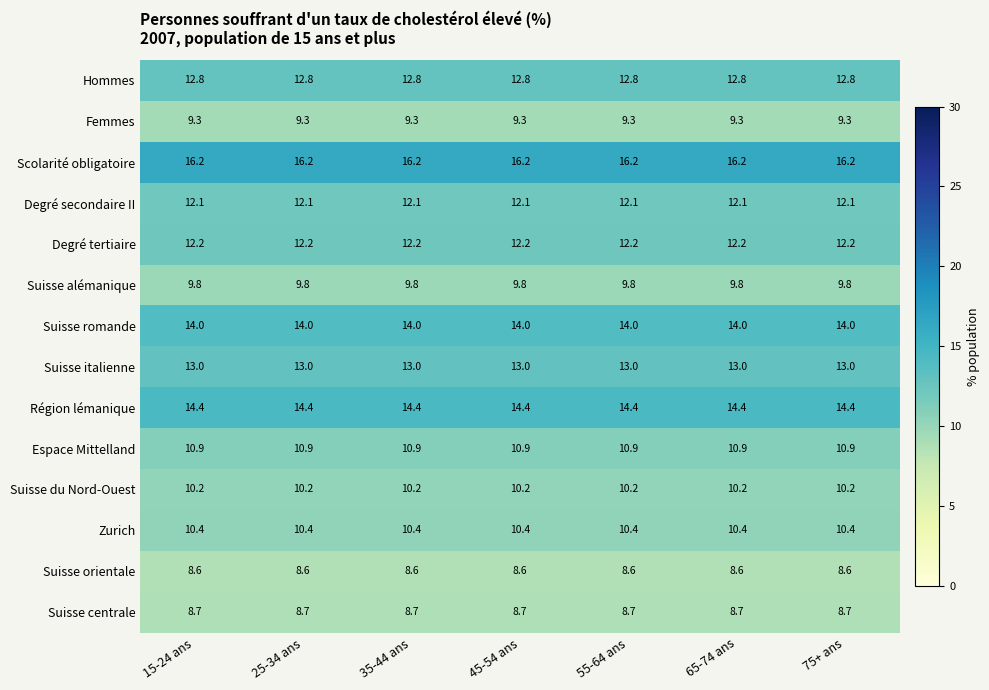

How many data points does each series have?

7